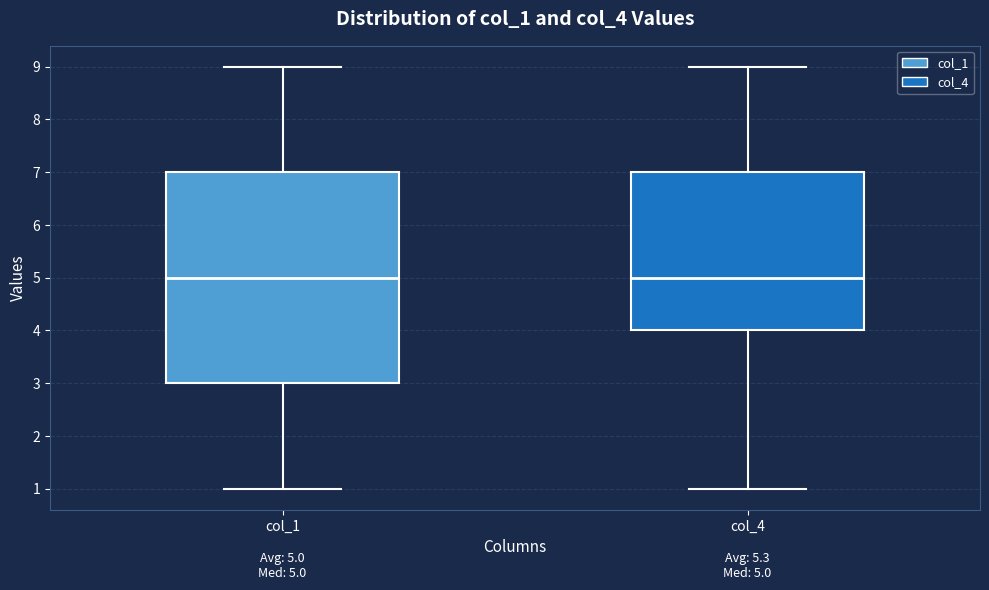

Comparing the boxes themselves (not the whiskers), which one is the tallest?

col_1